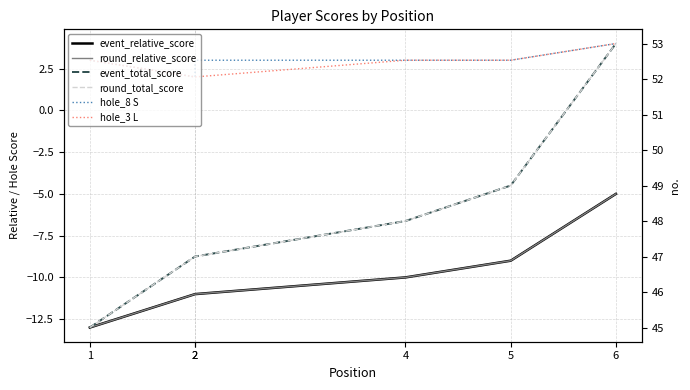

True or false: round_relative_score has a value of -2 at 6.

False